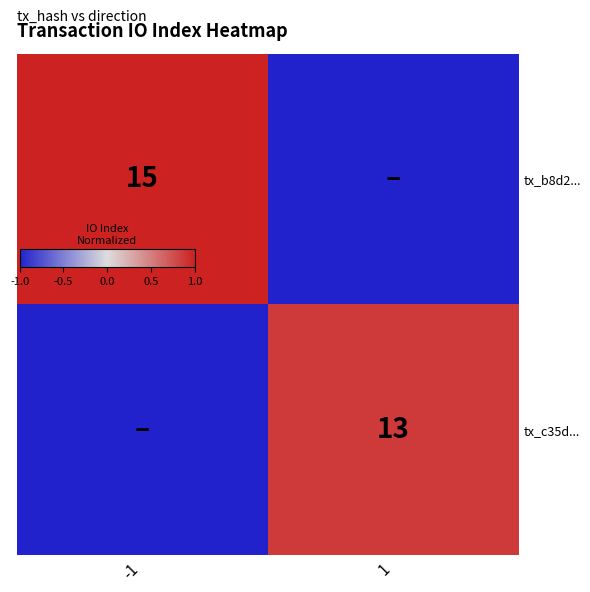

Which series has the widest spread of values?

tx_b8d2...